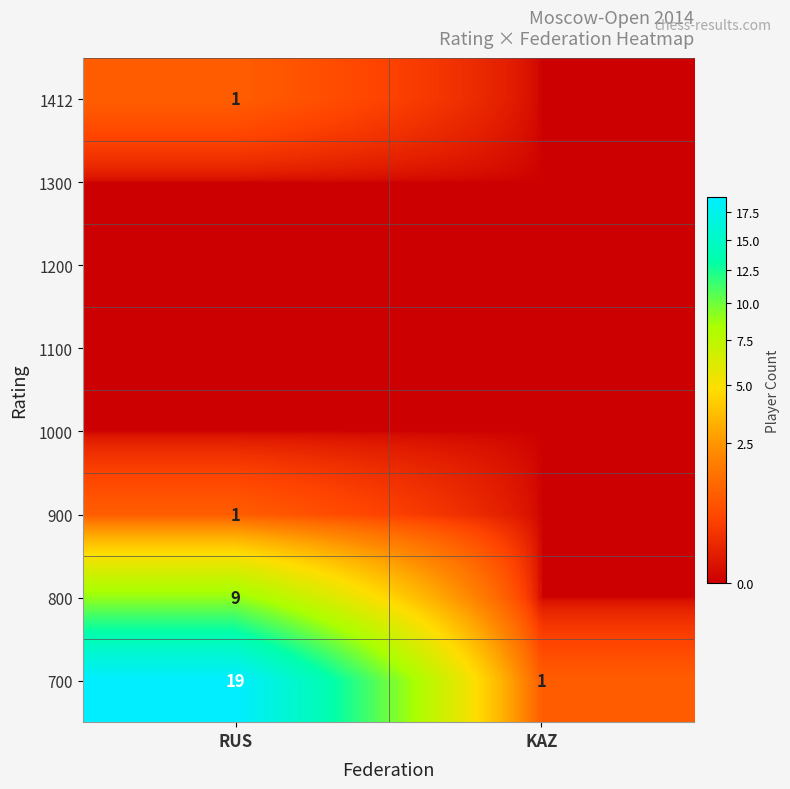

What is the highest value of the 700 series?

19